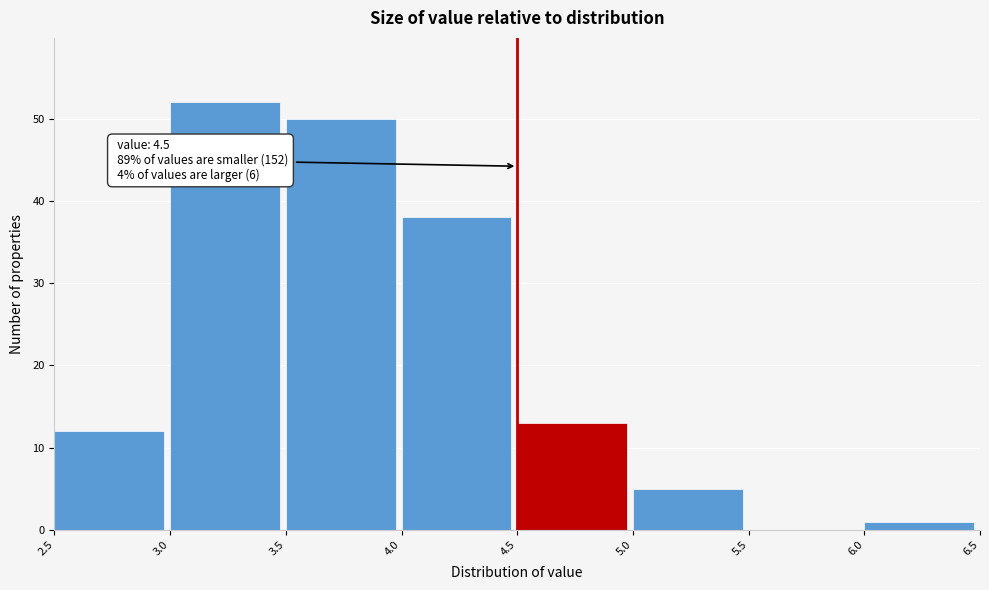

Over which range of the x-axis is the bar tallest?

3.0 to 3.5